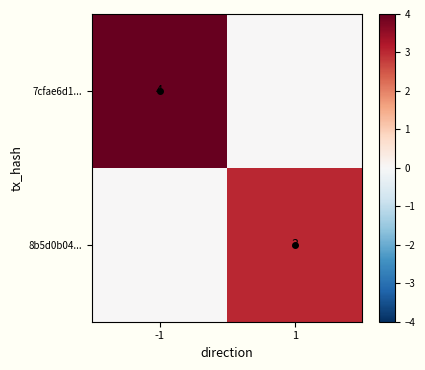

Is it true that 7cfae6d1... equals -2 at 1?

False